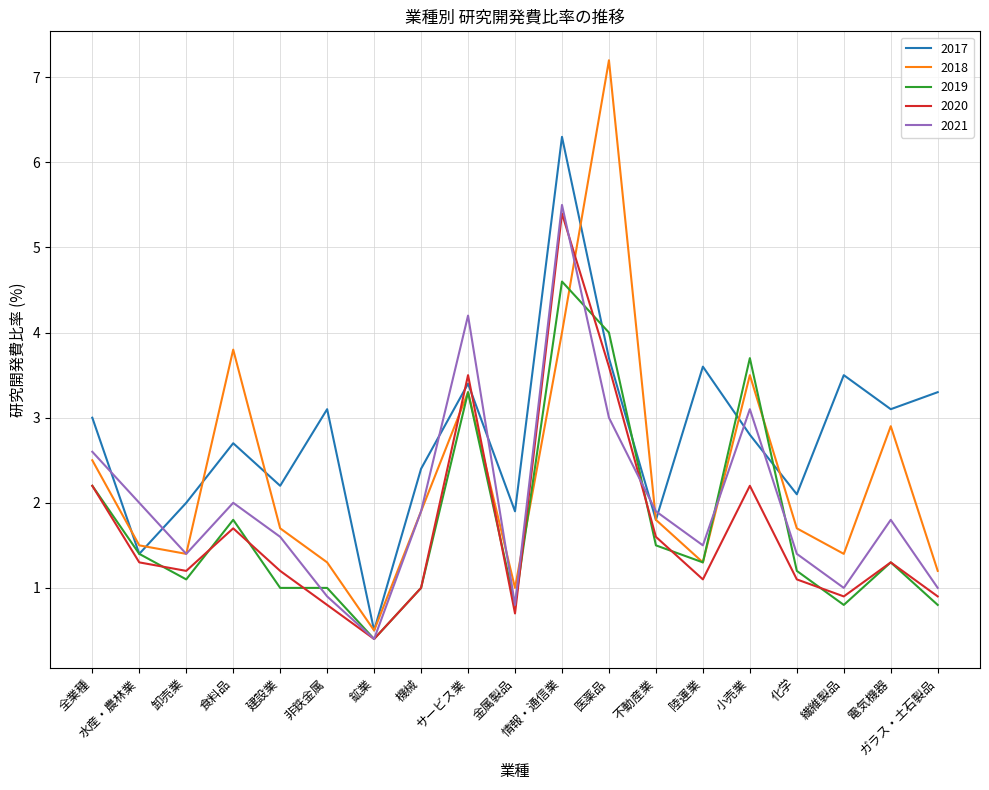

What are all the series names shown in the legend?

2017, 2018, 2019, 2020, 2021